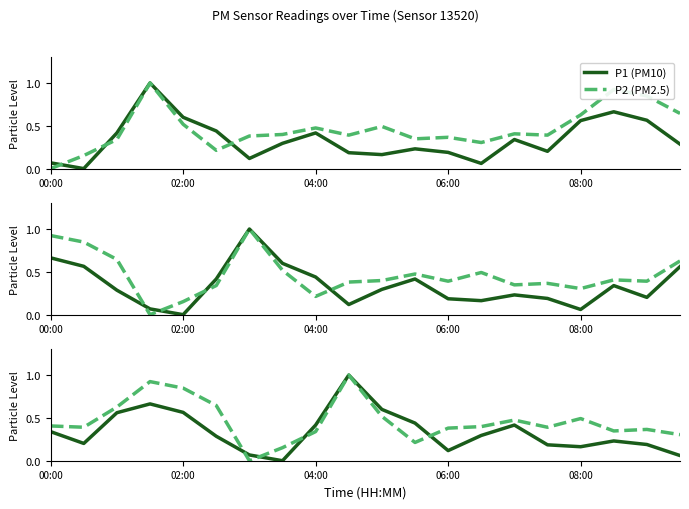

The P2 (PM2.5) series shows 0.2 at 04:00. True or false?

False